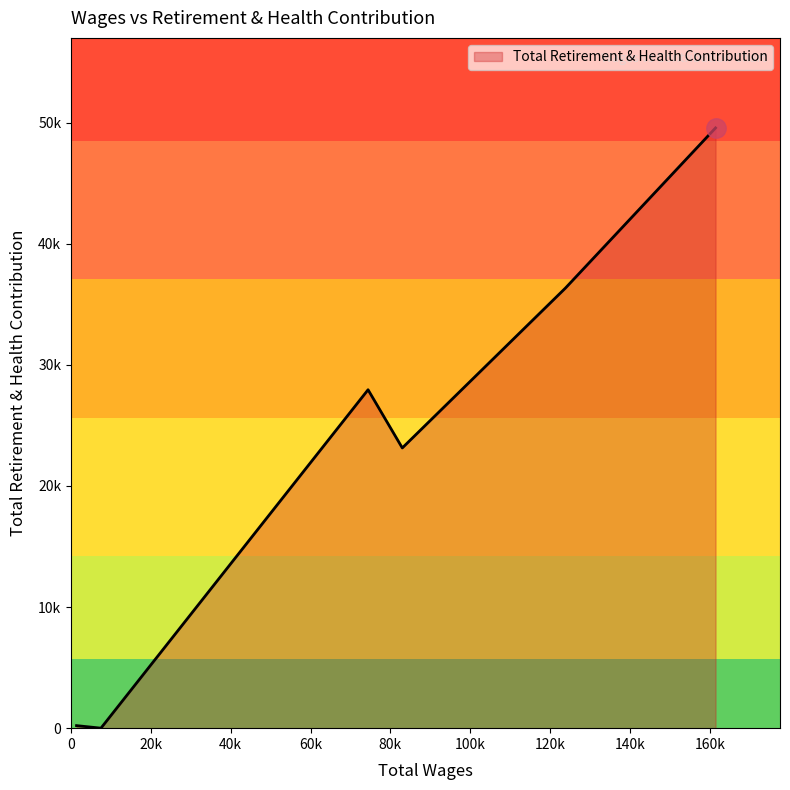

At which label is the value closest to 24785?

82983.0